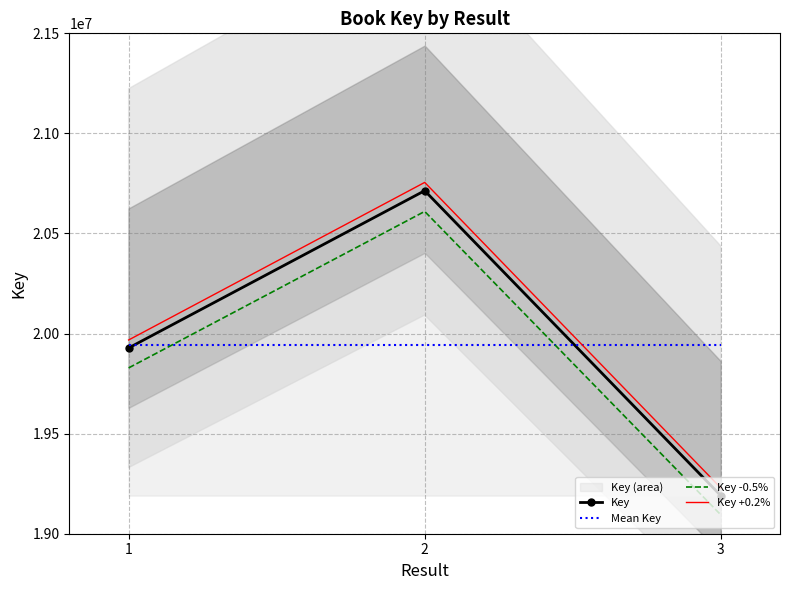

The value of Key at 1 is 33037746.7. True or false?

False